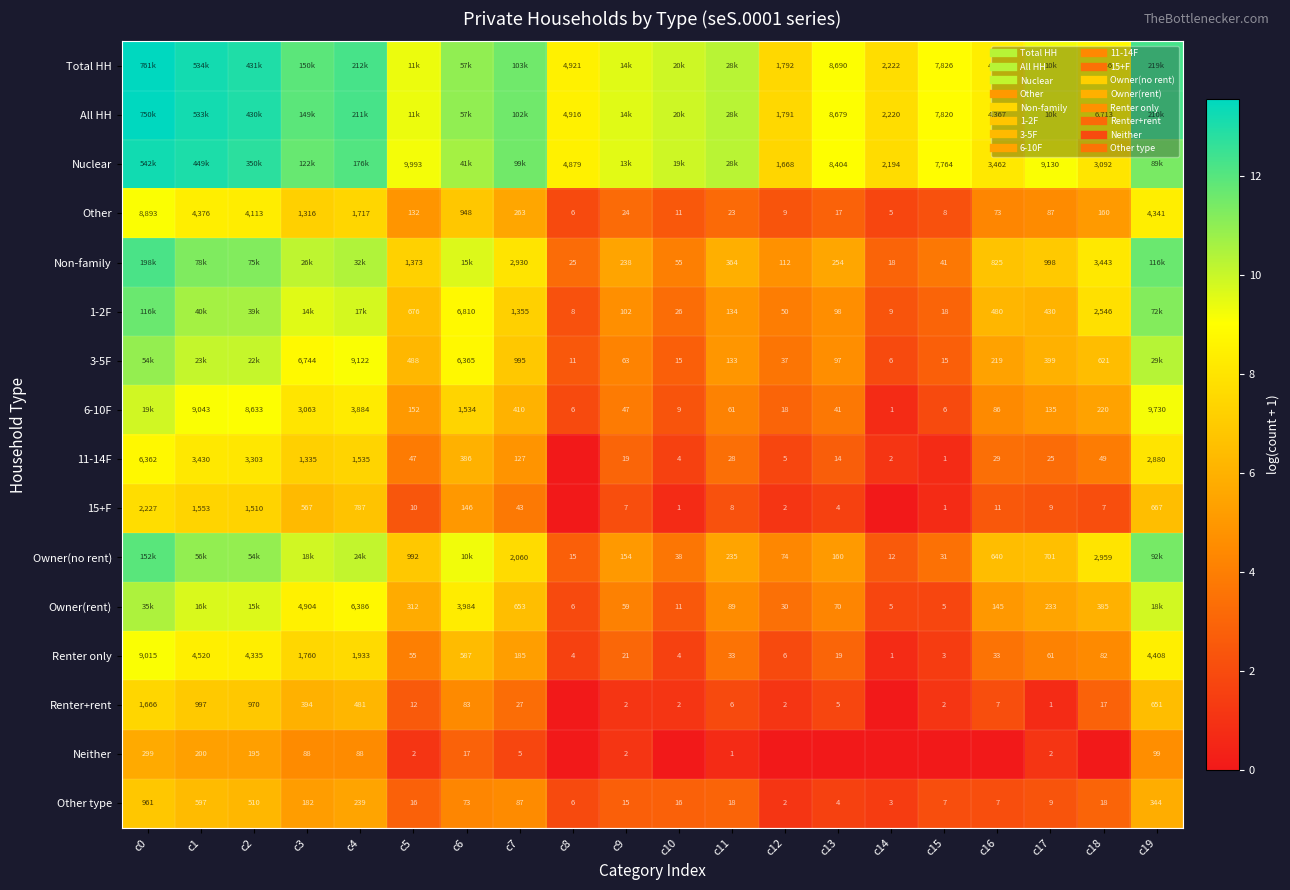

What is the maximum value for Renter+rent?

7.4